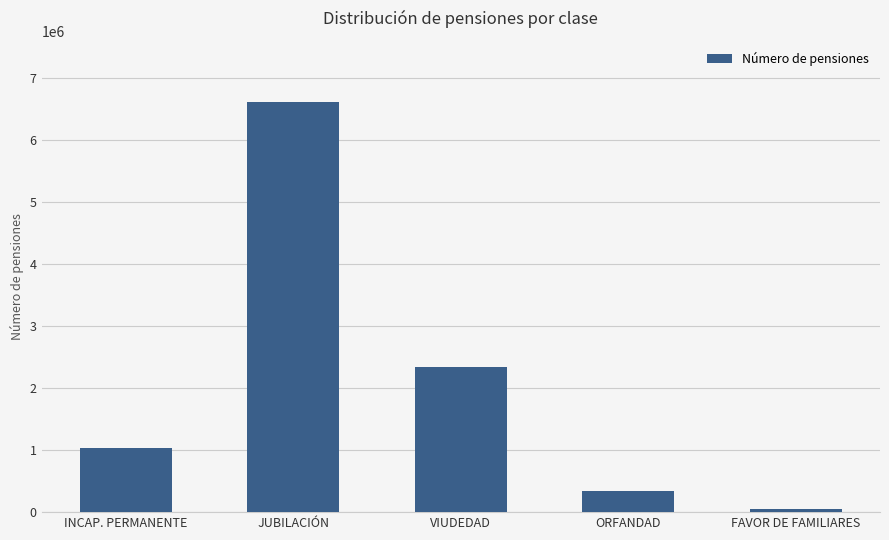

What is the sum of all values?

10379303